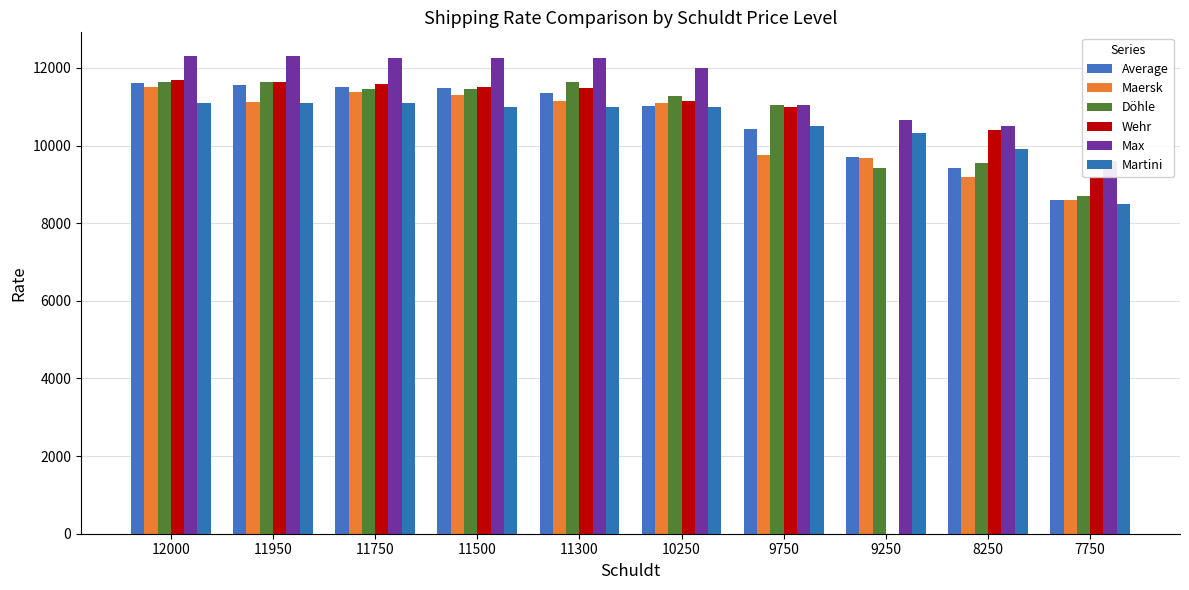

What is the value of the Wehr bar at the 4th from the left?

11500.0